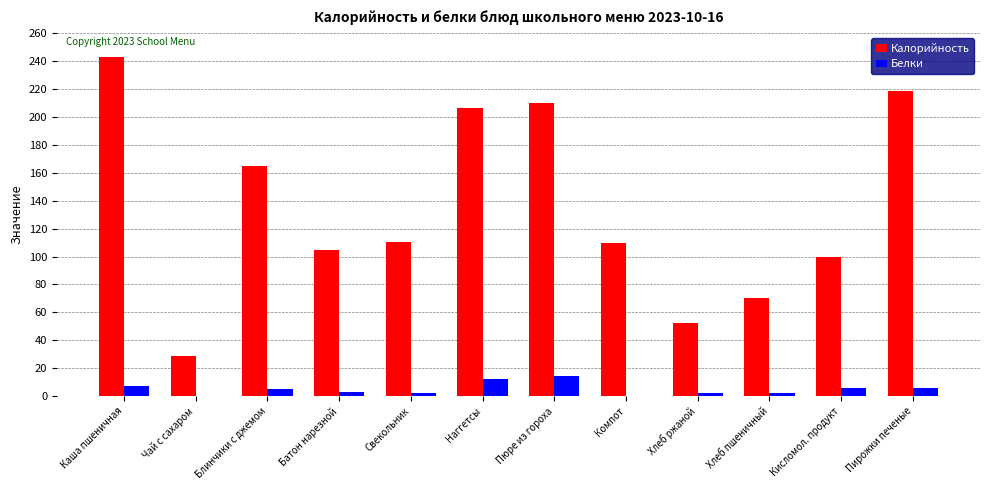

What is the average value of the Калорийность series?

134.9